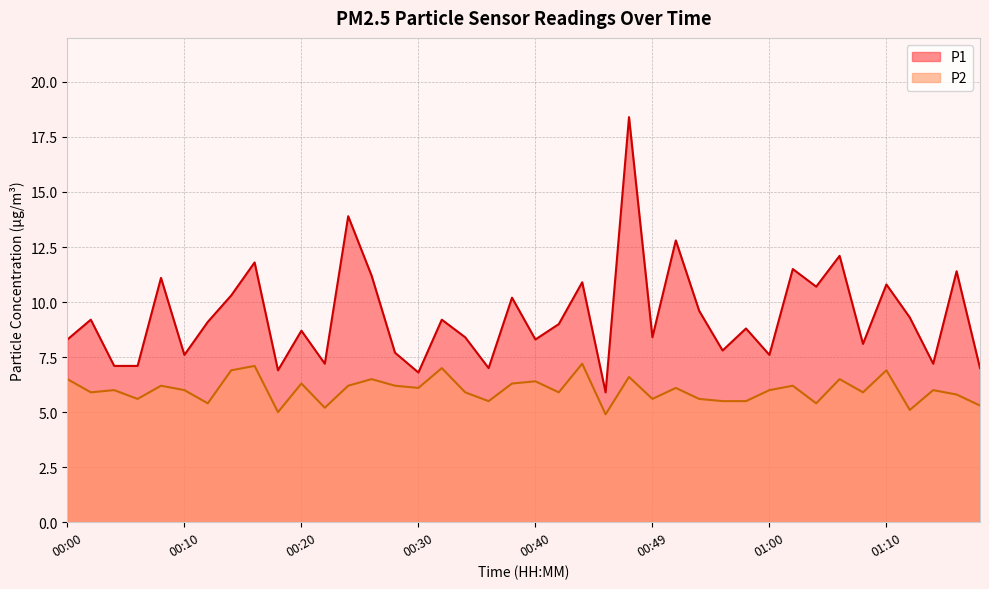

At 00:58, list the series in order from largest to smallest.

P1, P2